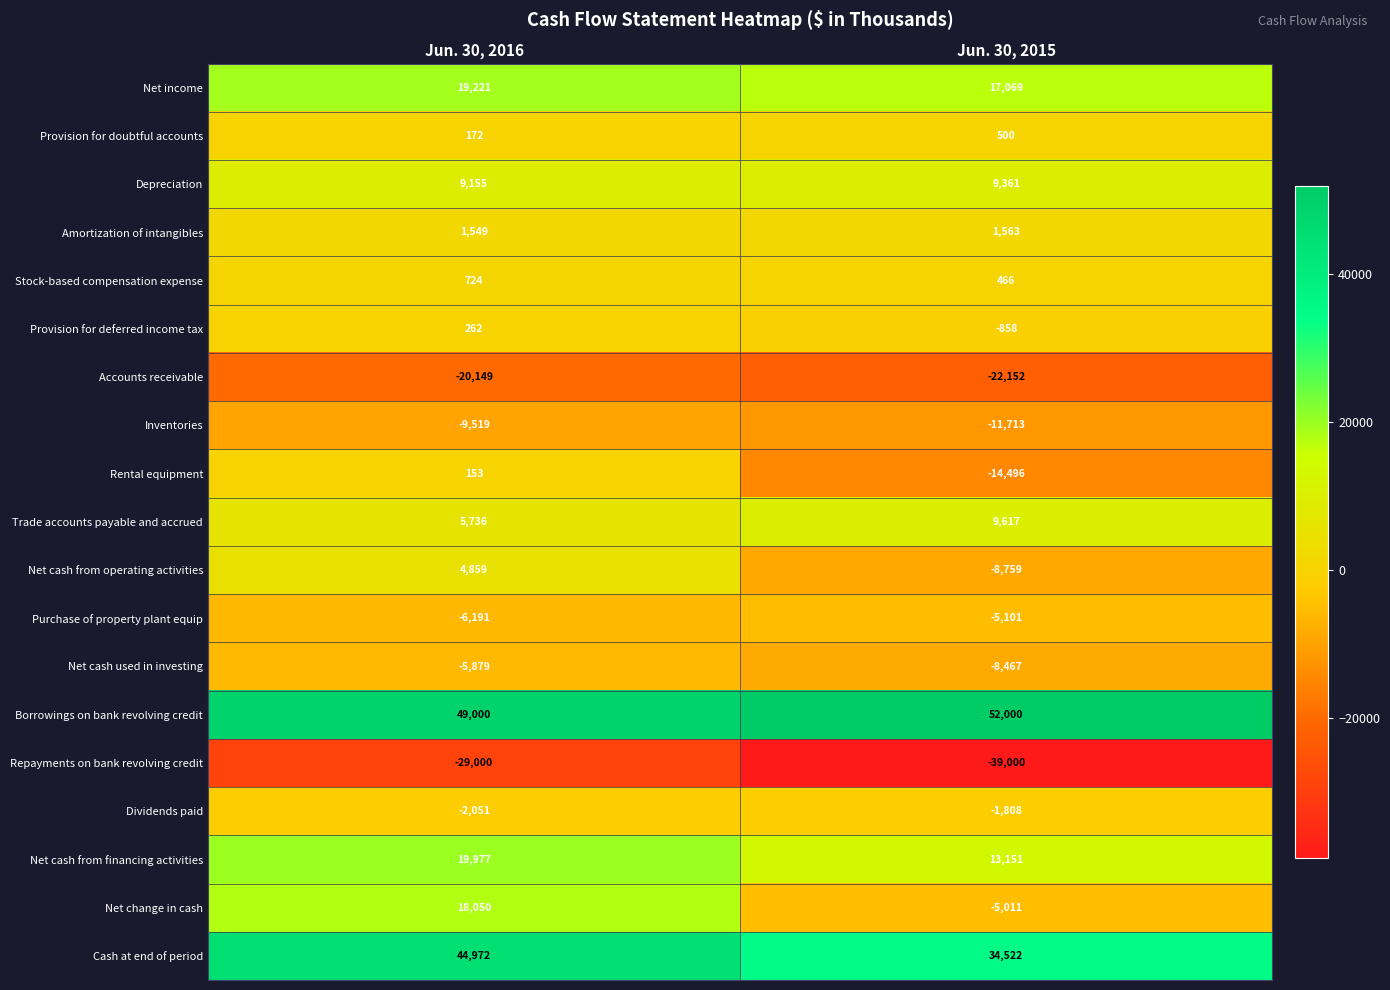

At how many categories does at least one series exceed 45849?

2